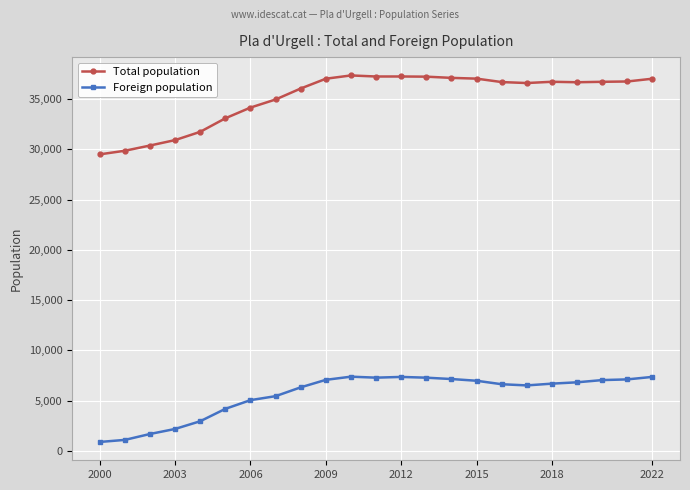

Which series has the widest spread of values?

Total population